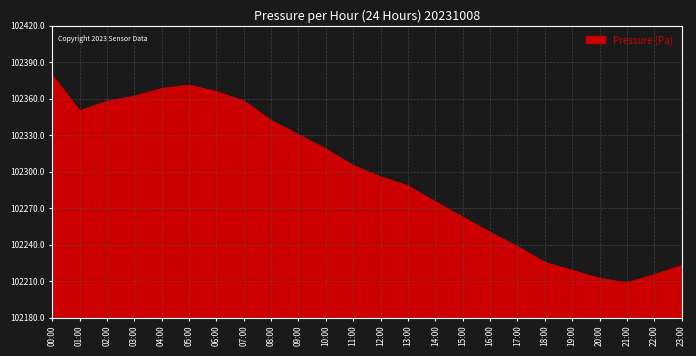

What is the change in value from 19:00 to 20:00?

-6.6